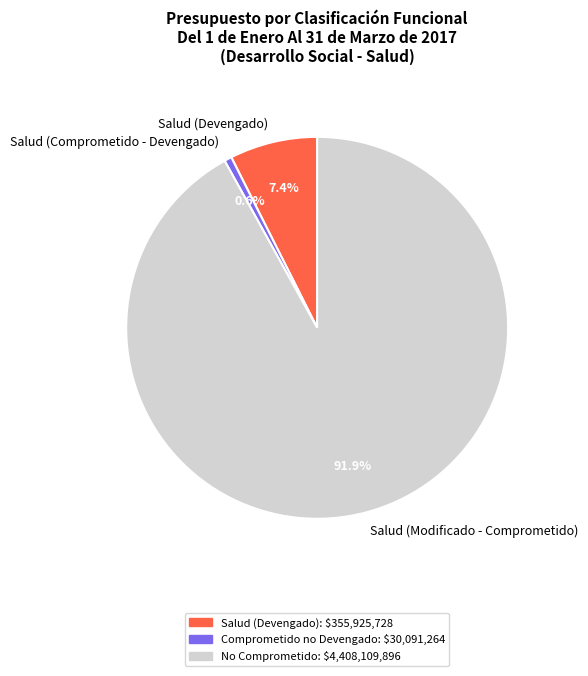

Rank the categories by value from lowest to highest.

Salud (Comprometido - Devengado), Salud (Devengado), Salud (Modificado - Comprometido)